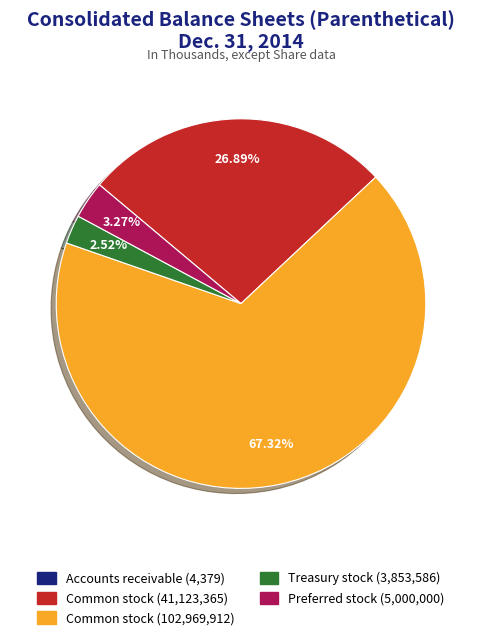

Does any single category account for the majority?

Yes